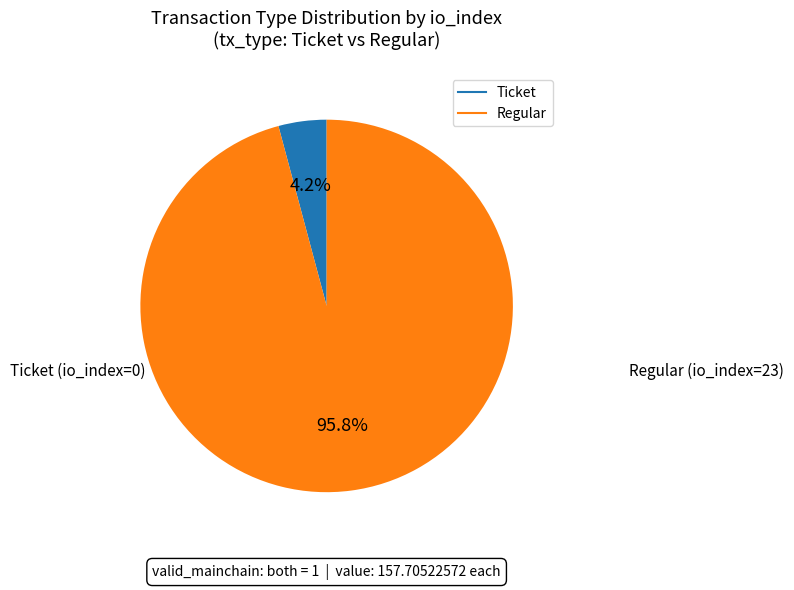

Is there any slice that represents more than half of the pie?

Yes